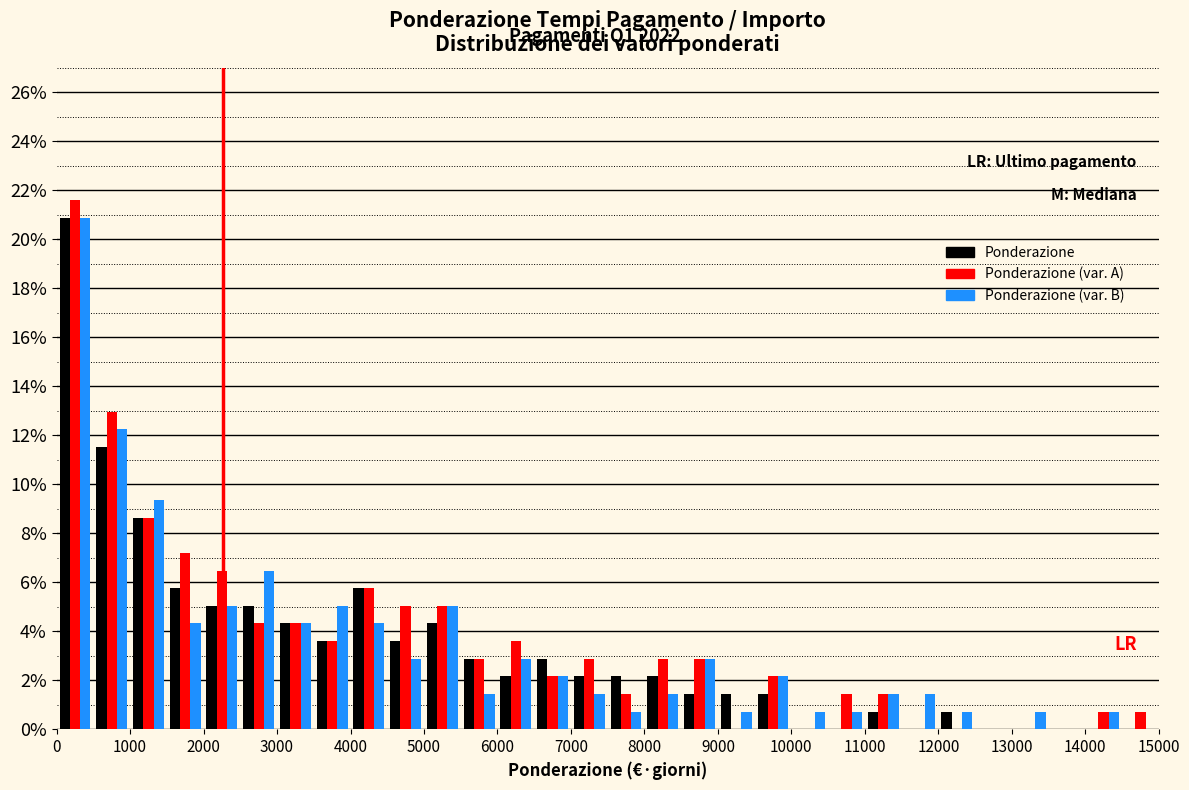

In the Ponderazione (var. B) series, which range on the x-axis has the tallest bar?

0 to 500